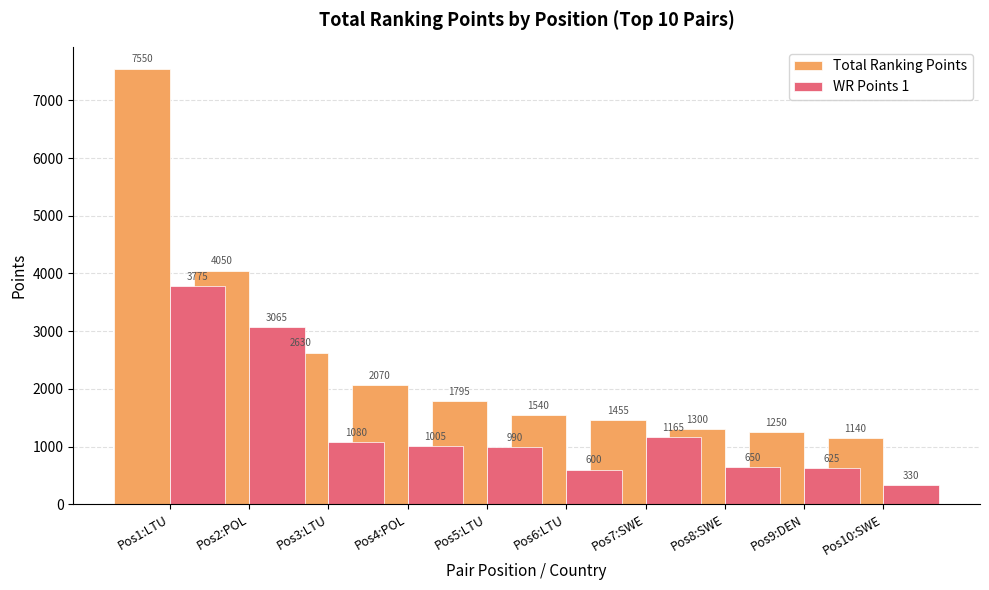

Is it true that Total Ranking Points equals 1140 at Pos10:SWE?

True